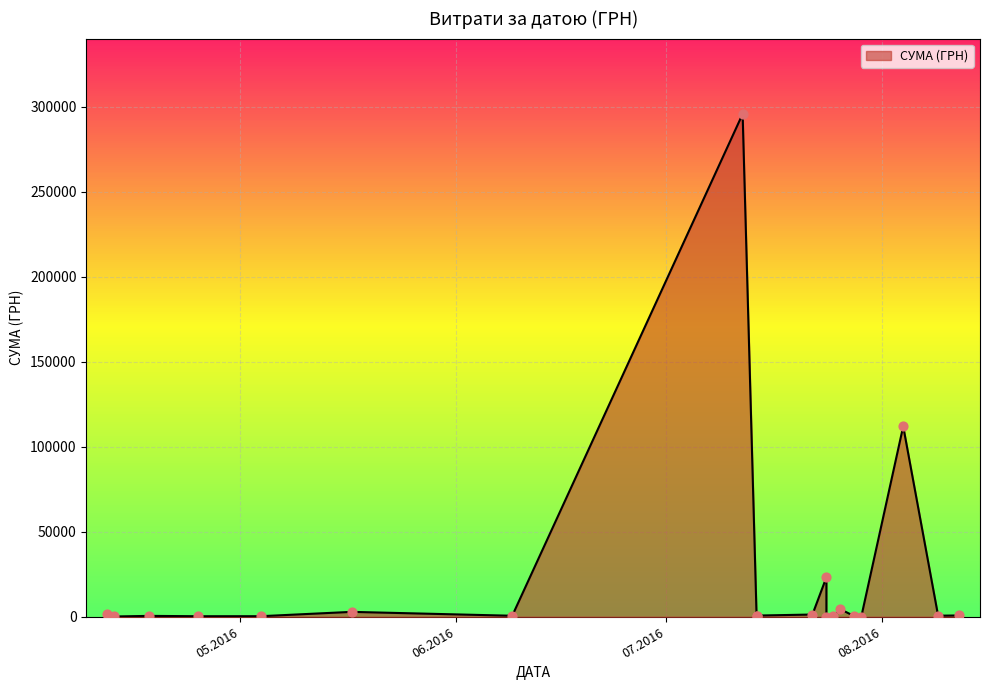

What is the change in value from 04.08.2016 to 22.07.2016?

-110669.1